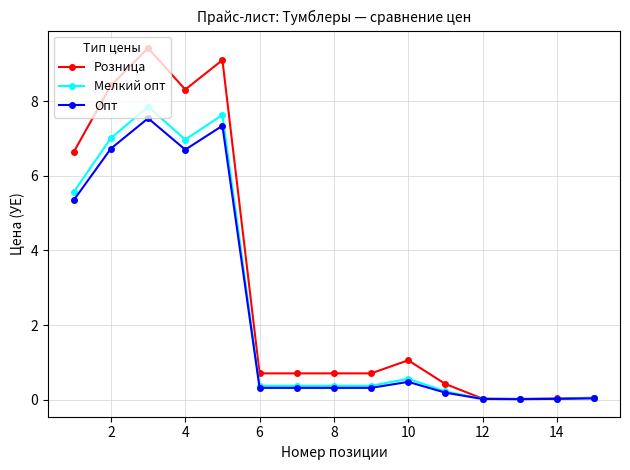

Which series has the widest spread of values?

Розница